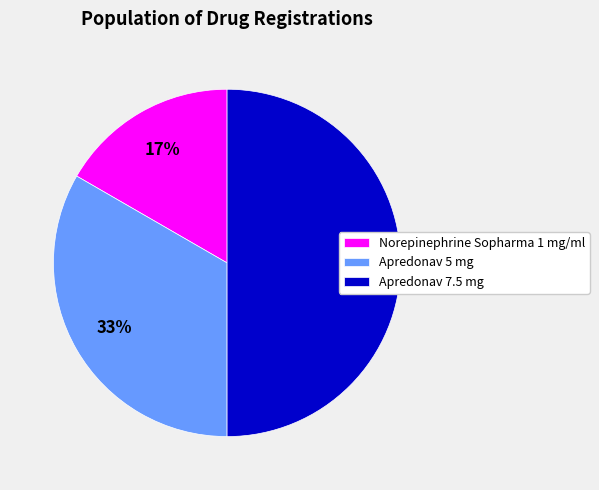

What percentage is the Norepinephrine Sopharma 1 mg/ml slice, to the nearest percent?

17%